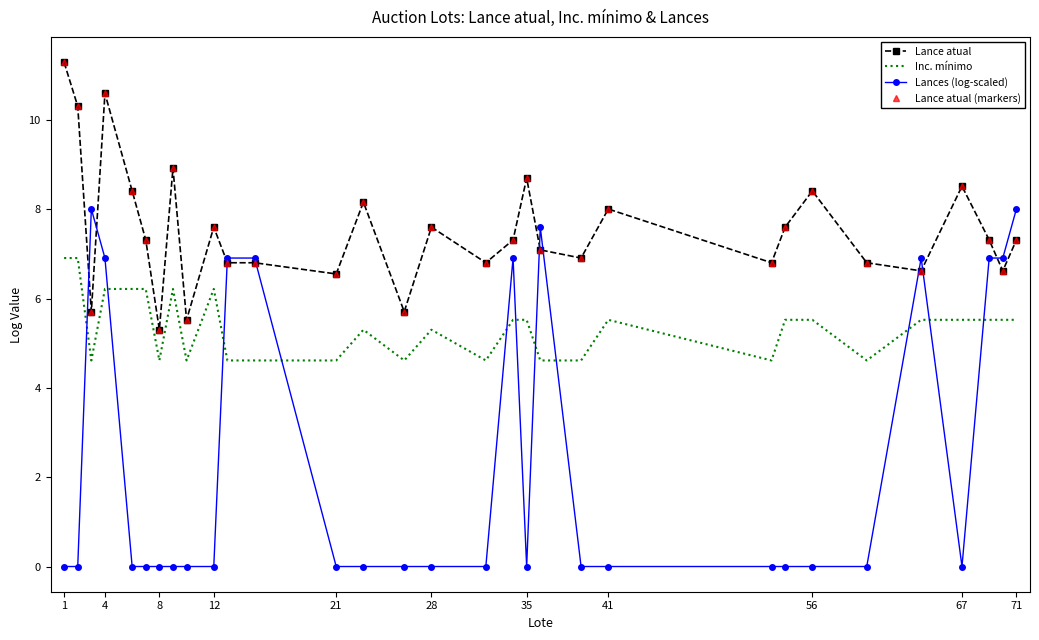

What is the value of the Lance atual (markers) point at the 6th from the left?

7.3